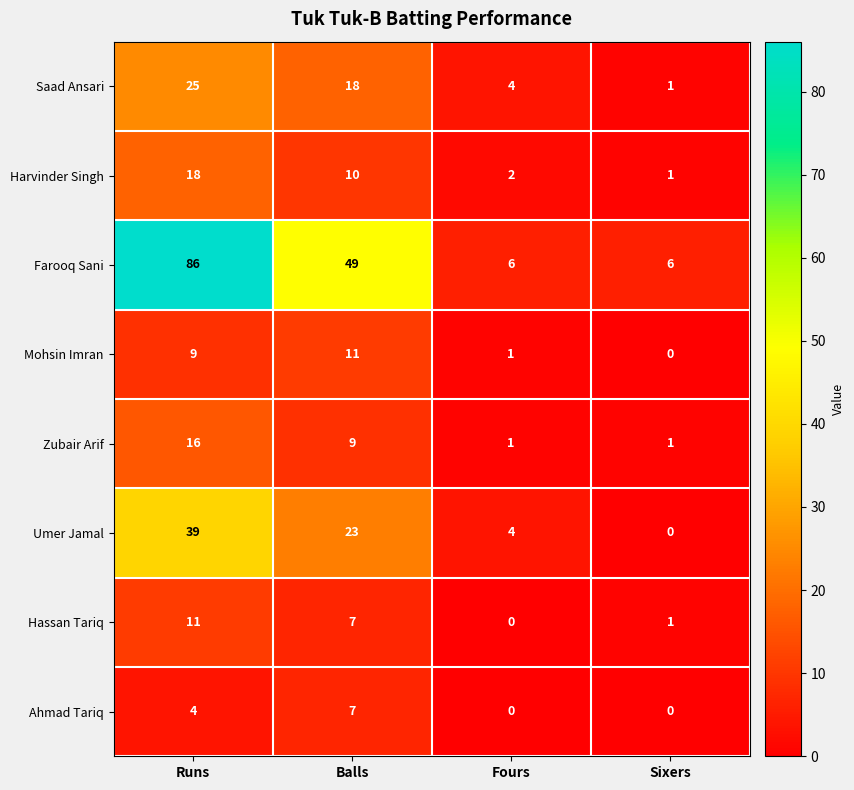

Which series has the widest spread of values?

Farooq Sani